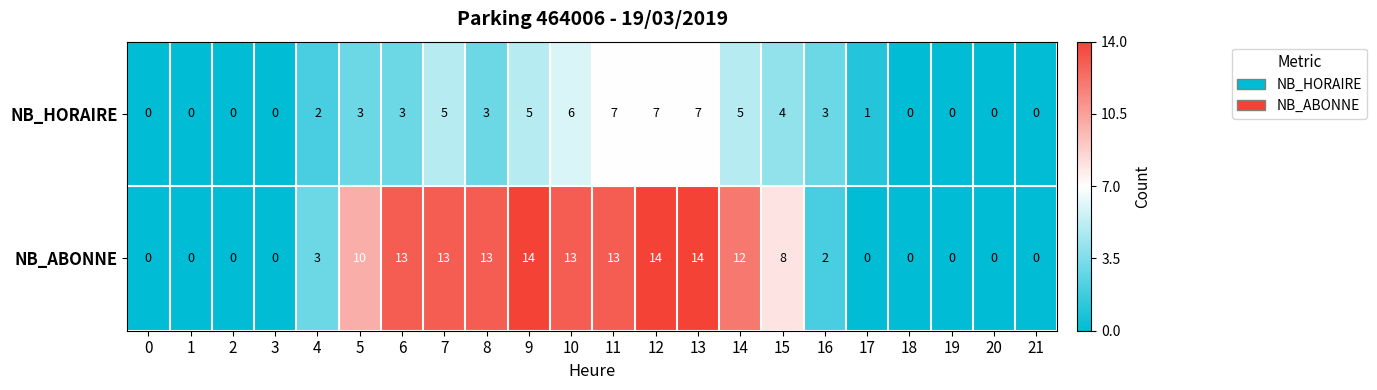

What is the maximum value shown in the chart?

14